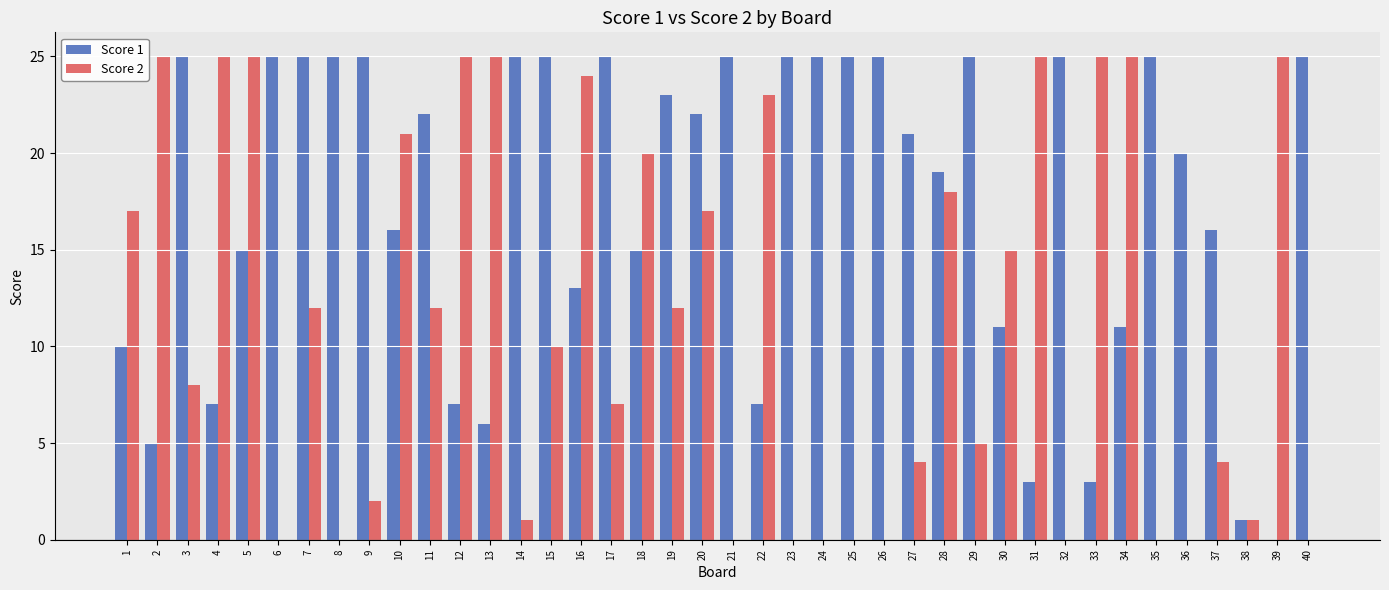

What is the greatest value displayed?

25